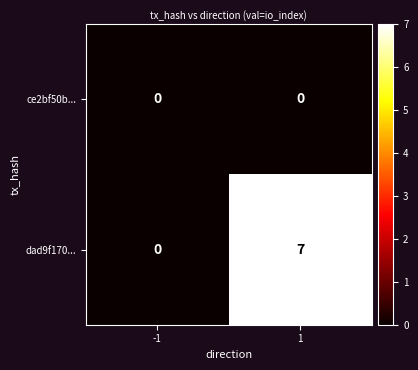

Reading left to right, list all the values displayed in this chart.

ce2bf50b...: 0	0
dad9f170...: 0	7